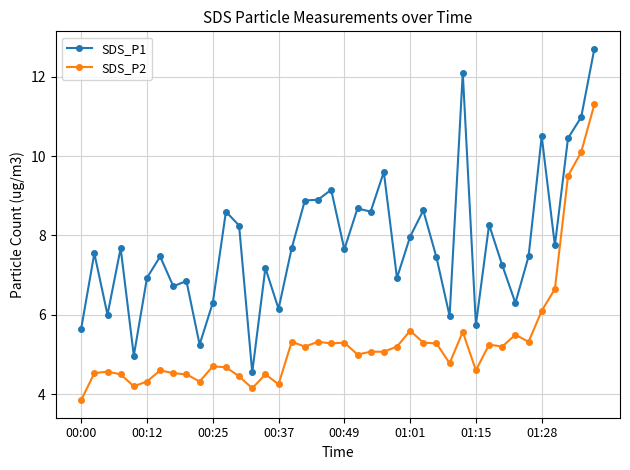

Does the chart have visible grid lines?

Yes